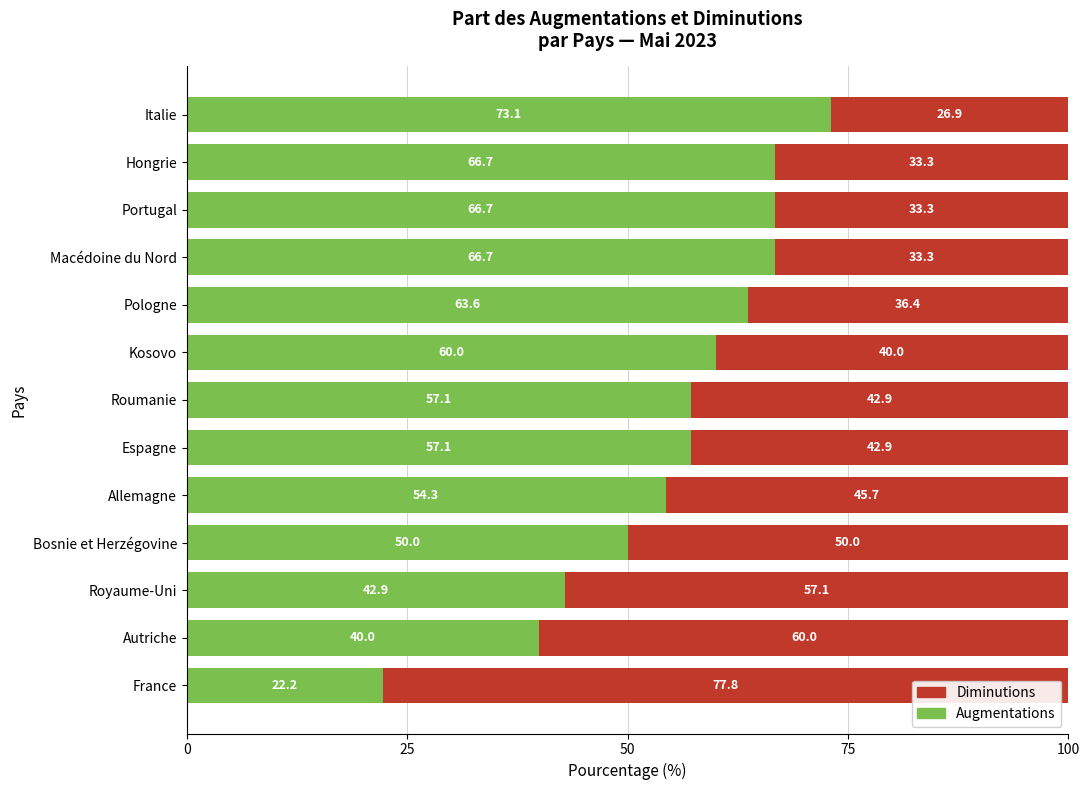

What is the sum of all Augmentations values?

720.4